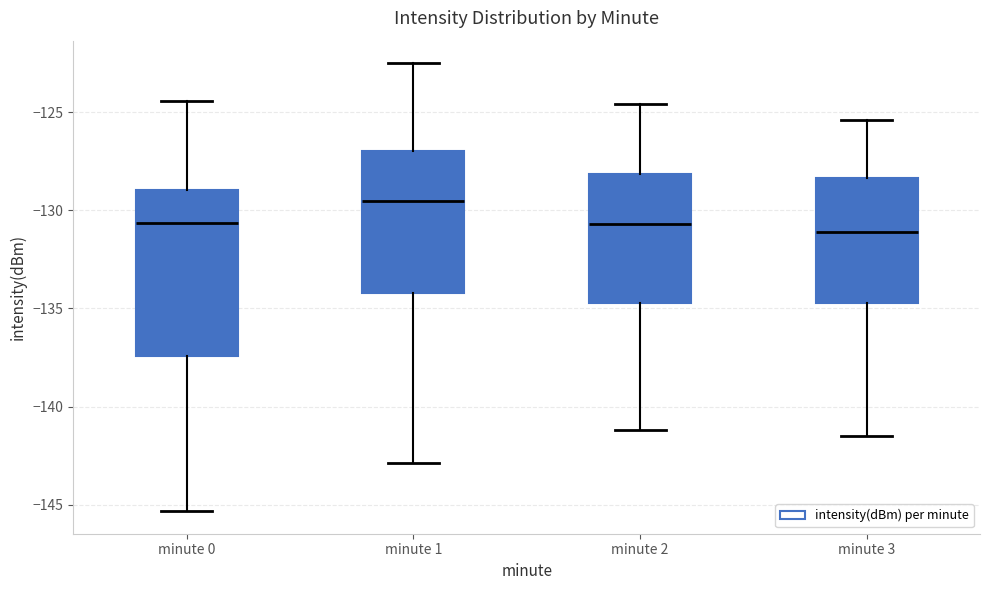

Reading left to right, transcribe this box plot: for each box, give where its median line is, the range the box spans, and where its two whiskers end, as read against the y-axis. The values are not printed on the chart, so give them approximately, as read against the axis.

minute 0: median -130.5, box -137.5 to -129.0, whiskers -145.5 to -124.5
minute 1: median -129.5, box -134.0 to -127.0, whiskers -143.0 to -122.5
minute 2: median -130.5, box -134.5 to -128.0, whiskers -141.0 to -124.5
minute 3: median -131.0, box -134.5 to -128.5, whiskers -141.5 to -125.5